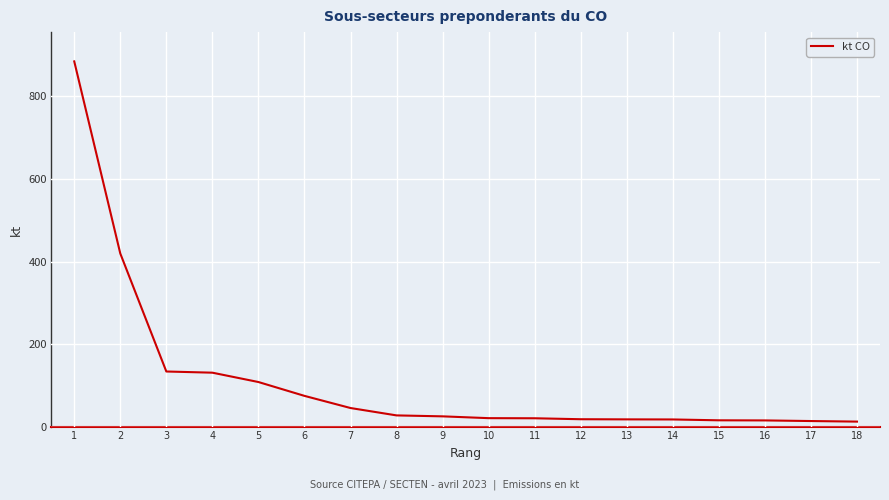

What is the difference between the maximum and minimum values?

869.5